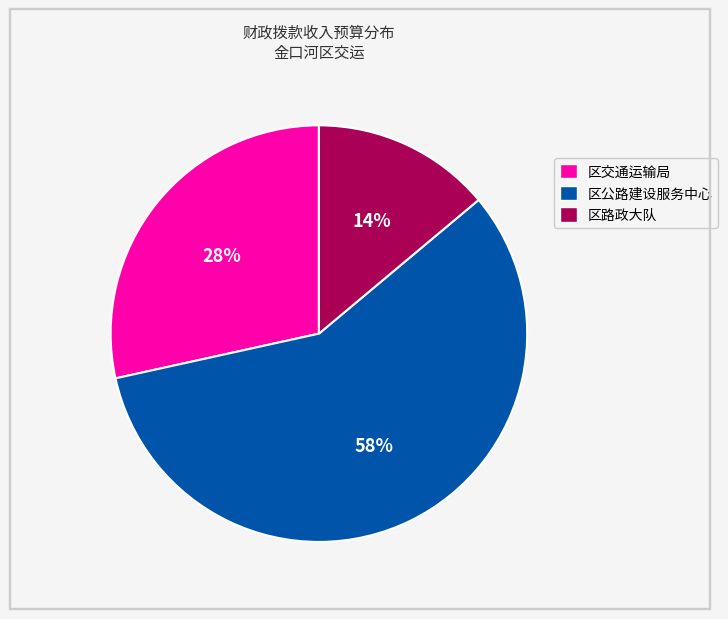

Which category has the smallest portion of the pie?

区路政大队